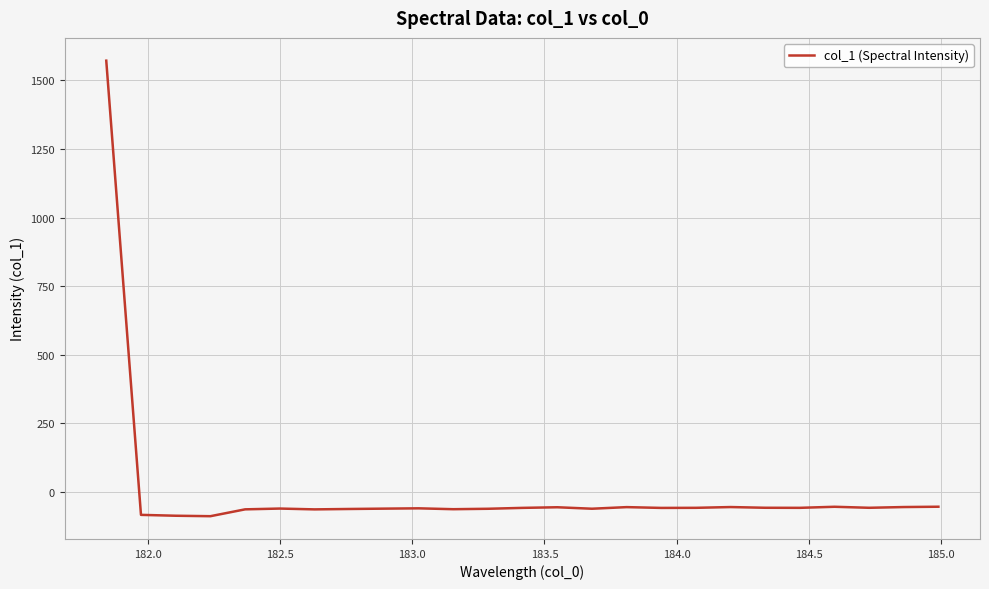

How many positive values are there?

1